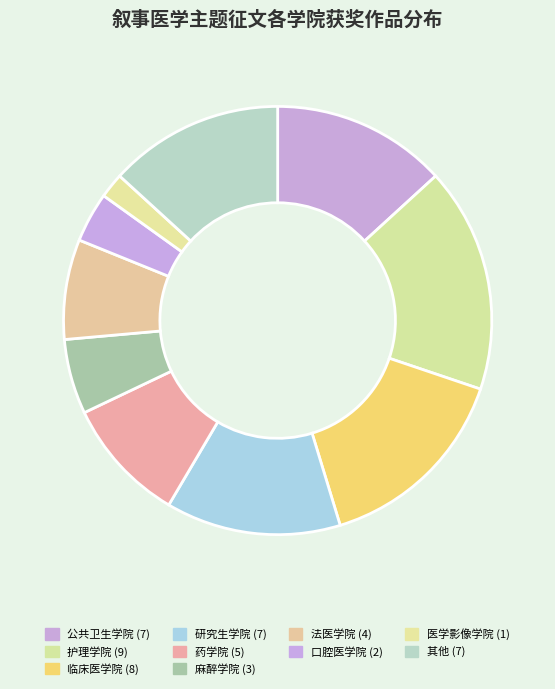

Count the number of slices in the pie.

10